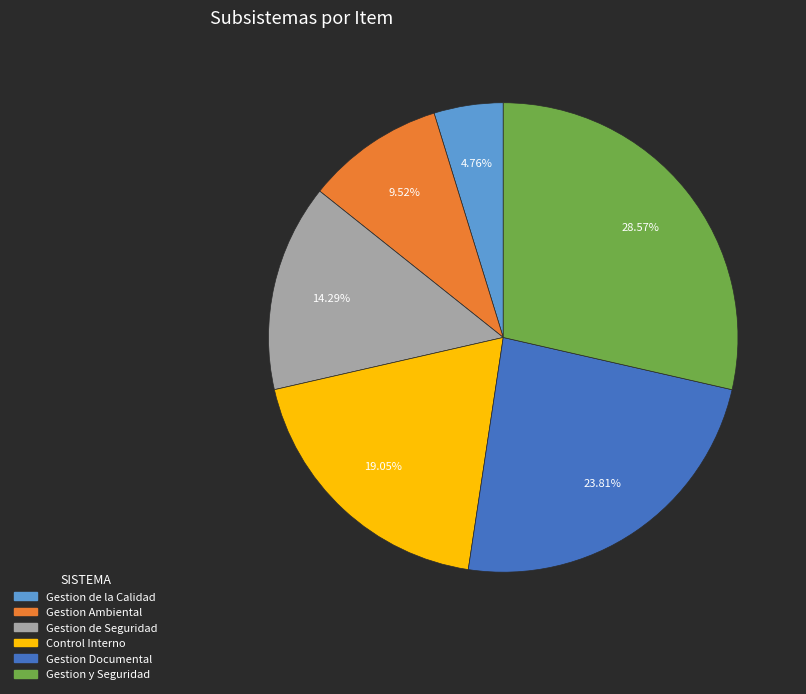

To the nearest percent, what is the average slice percentage?

17%